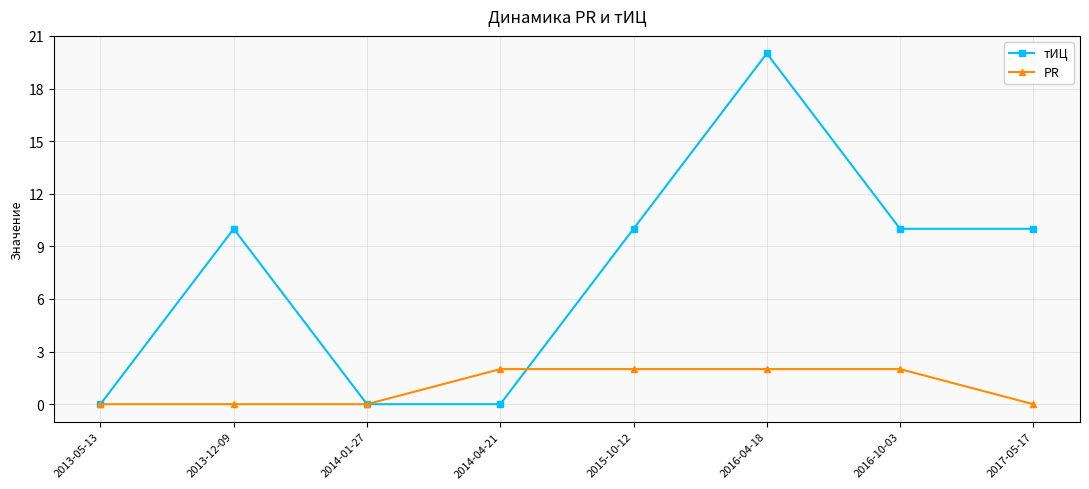

What is the approximate value of тИЦ at 2016-10-03, to the nearest 5?

10